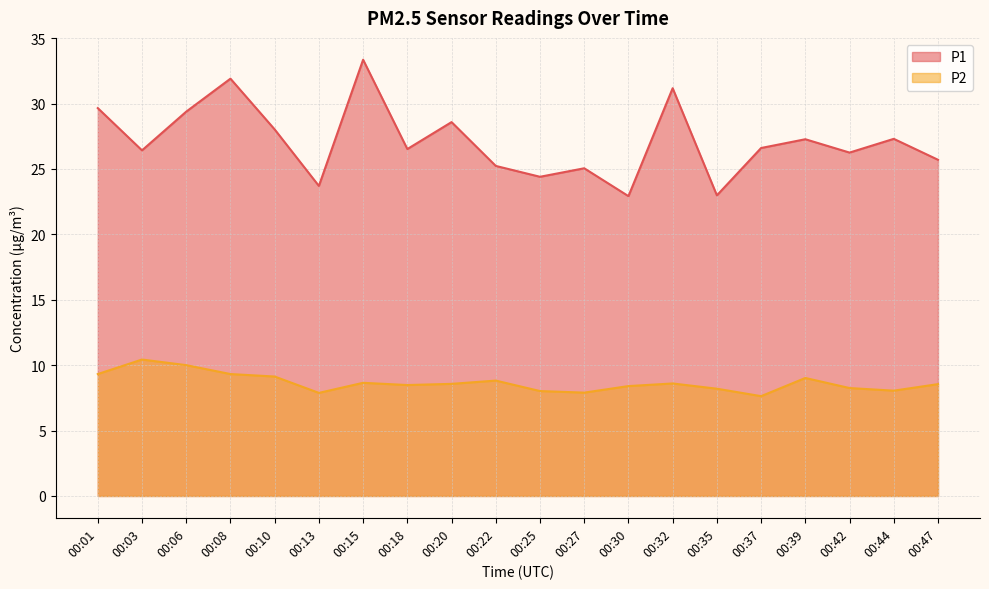

Which series has the largest range (max minus min)?

P1